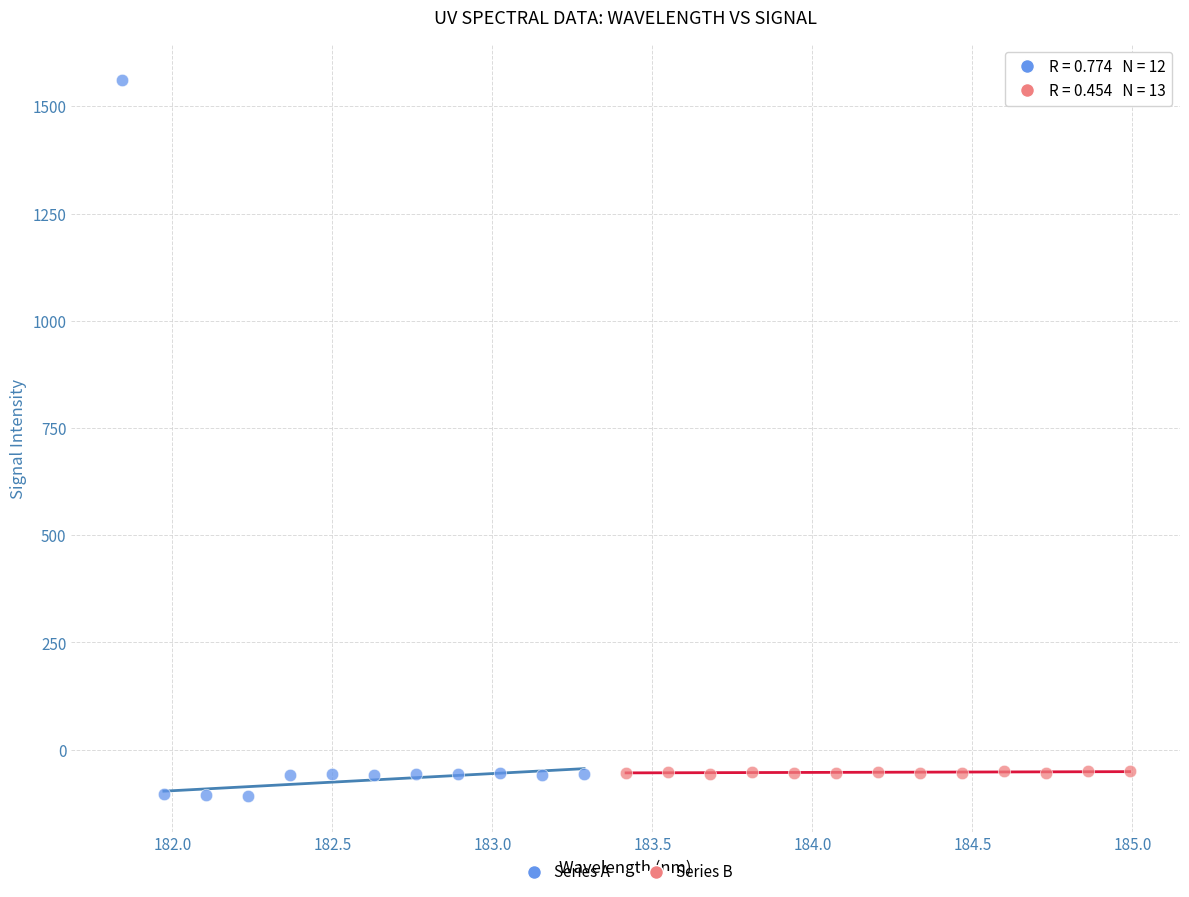

Which series has the widest spread of Y values?

Series A